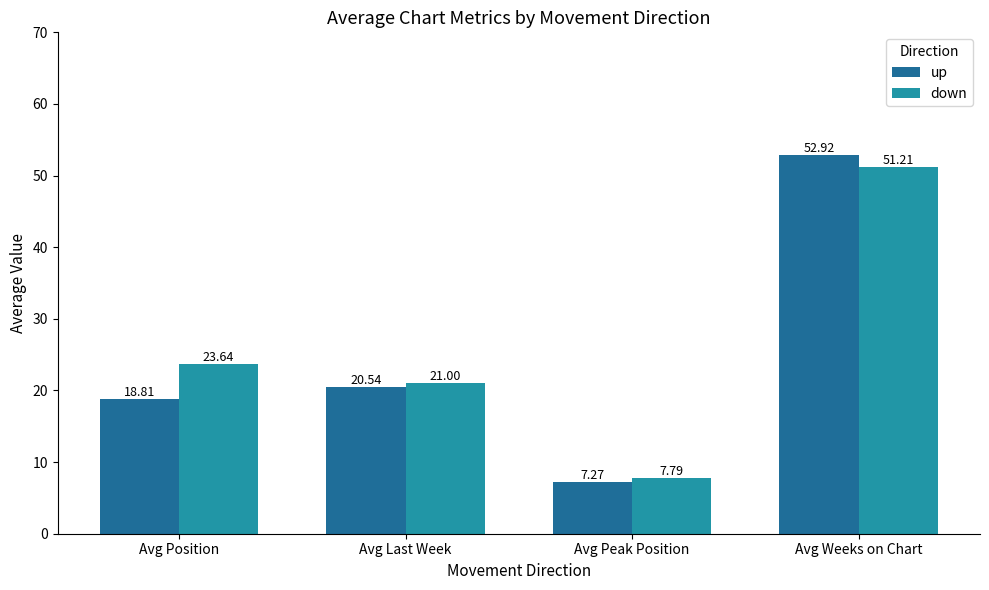

What is the sum of all down values?

103.6